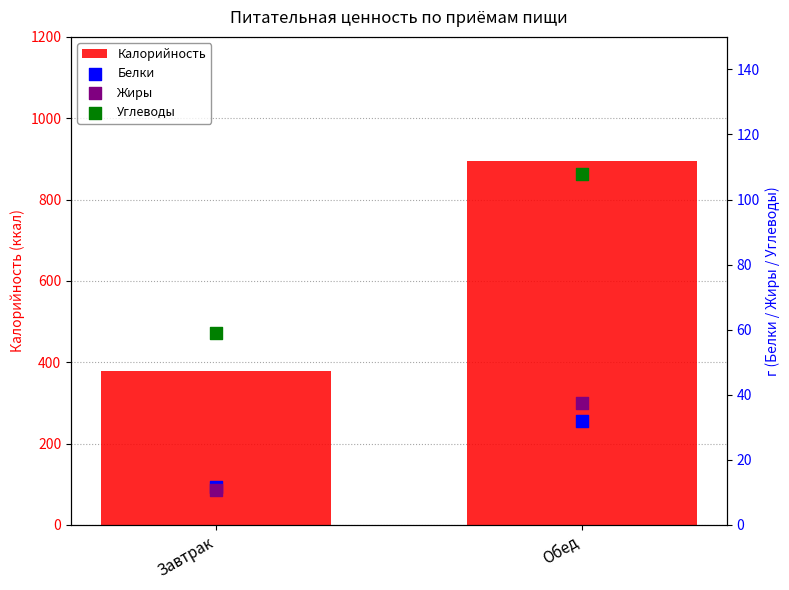

What is the total value across all series at Завтрак?

460.0